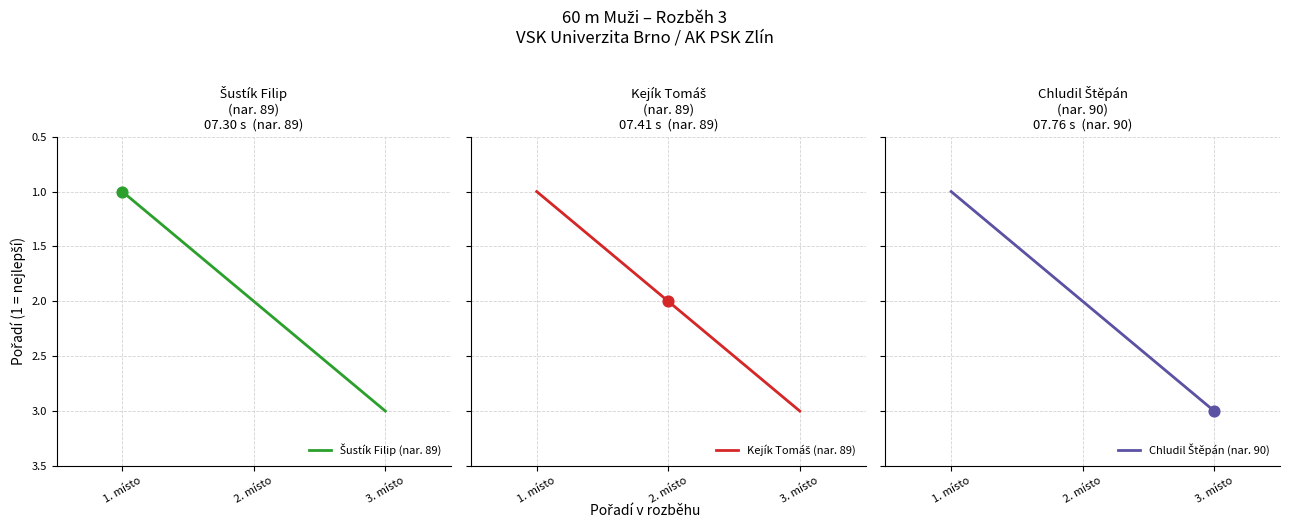

Which series has the largest total across all categories?

Šustík Filip (nar. 89)